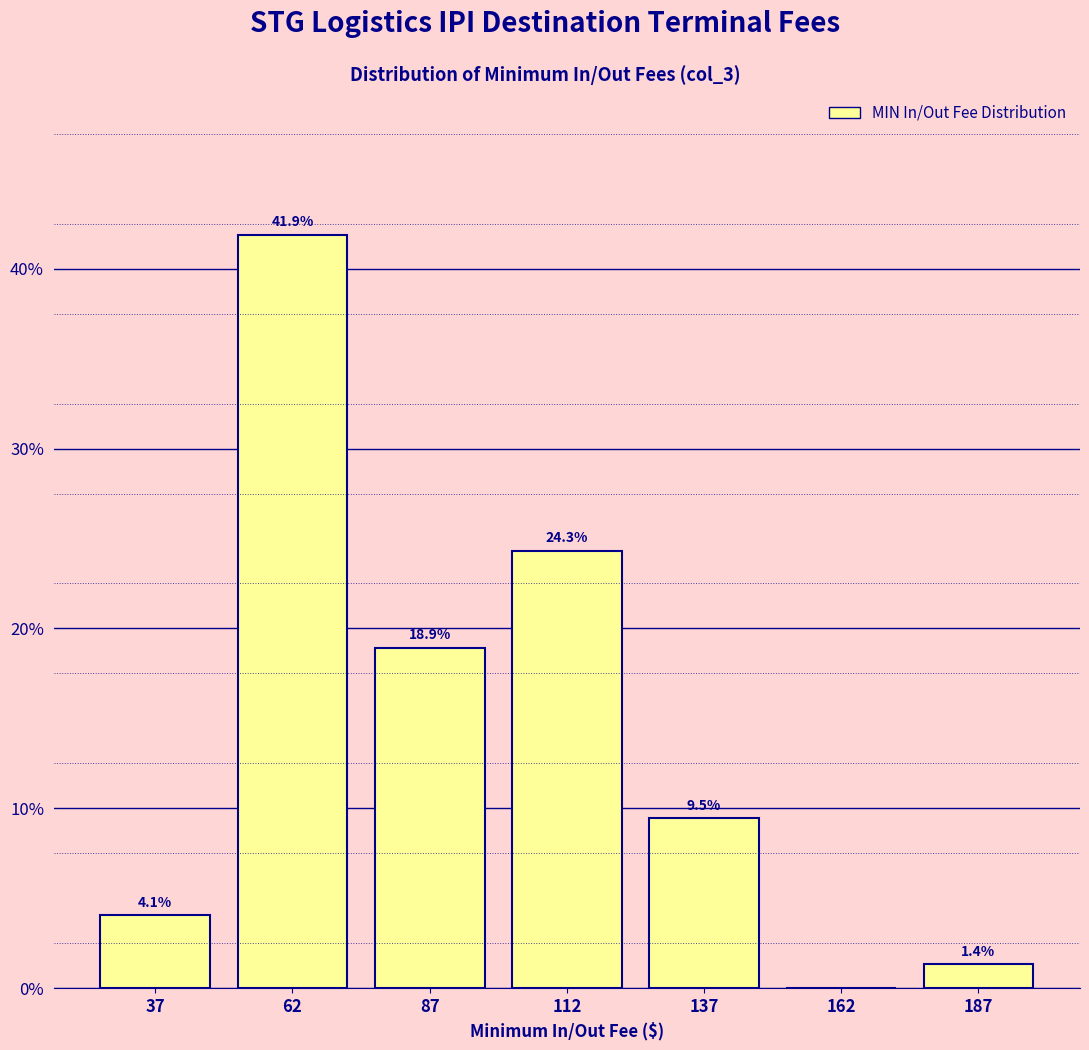

Which range on the x-axis has the tallest bar?

50 to 75